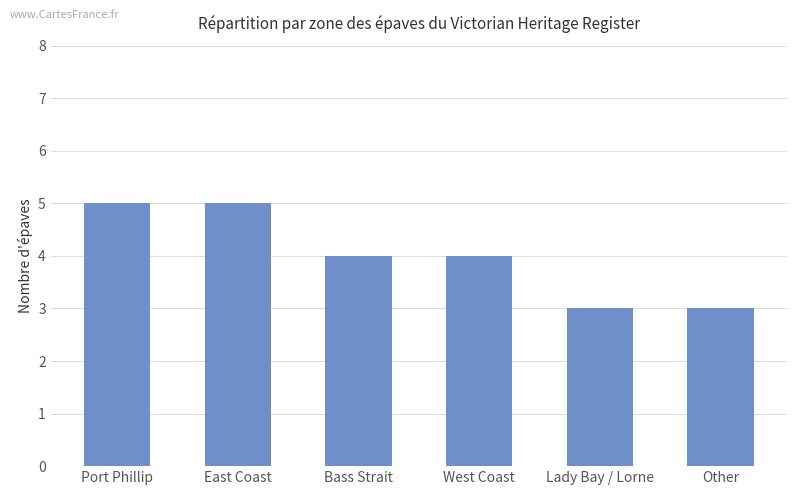

Count the values in the range 3 to 5.

6